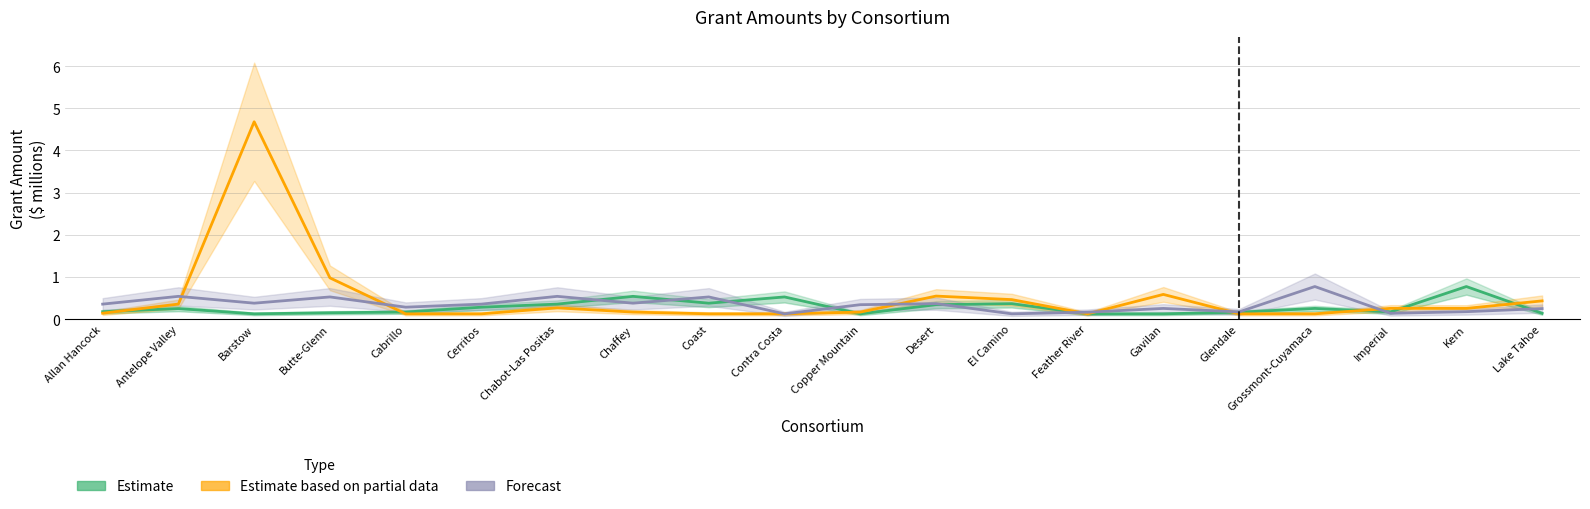

Is it true that Forecast equals 0.2 at Feather River?

True